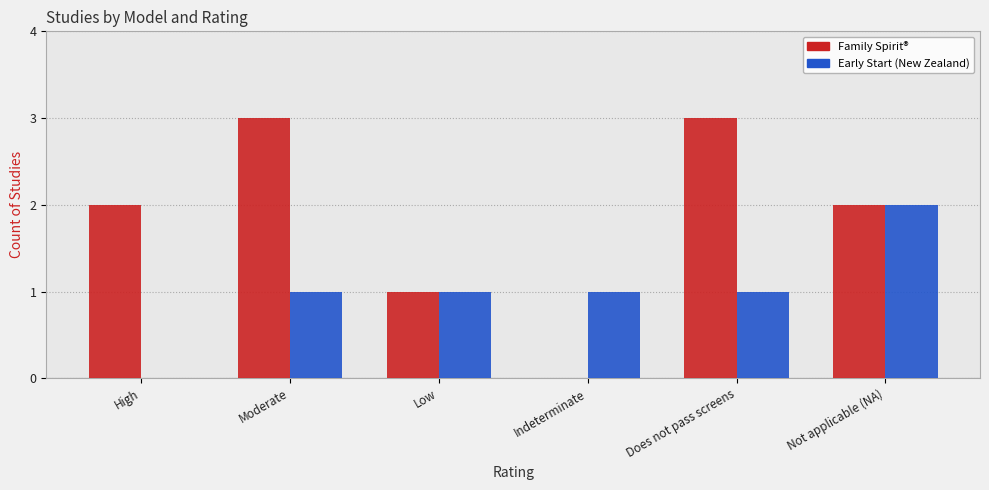

What is the total value across all series at Moderate?

4